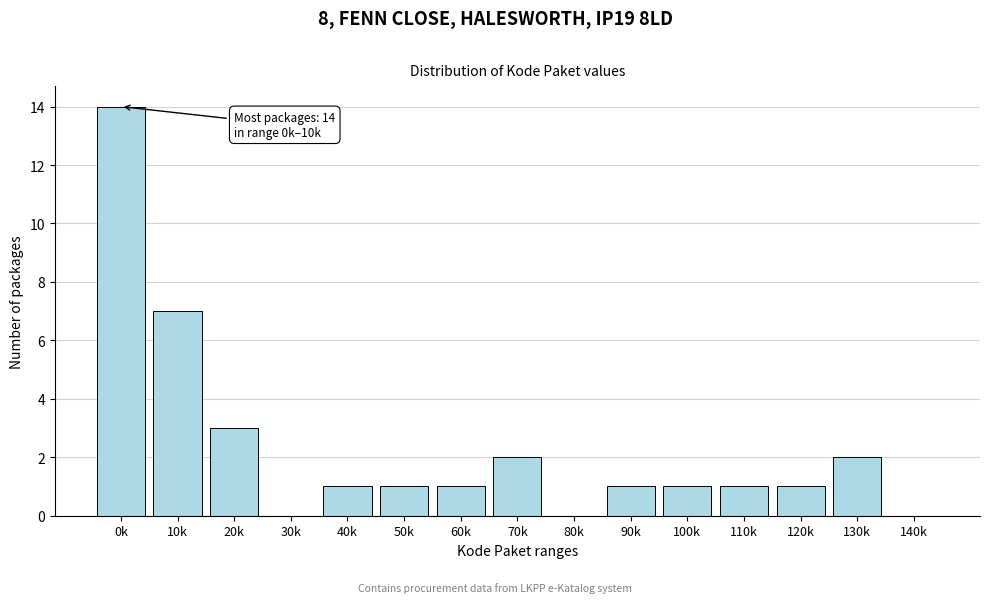

Reading left to right, list all the values displayed in this chart.

0k=14	10k=7	20k=3	30k=0	40k=1	50k=1	60k=1	70k=2	80k=0	90k=1	100k=1	110k=1	120k=1	130k=2	140k=0